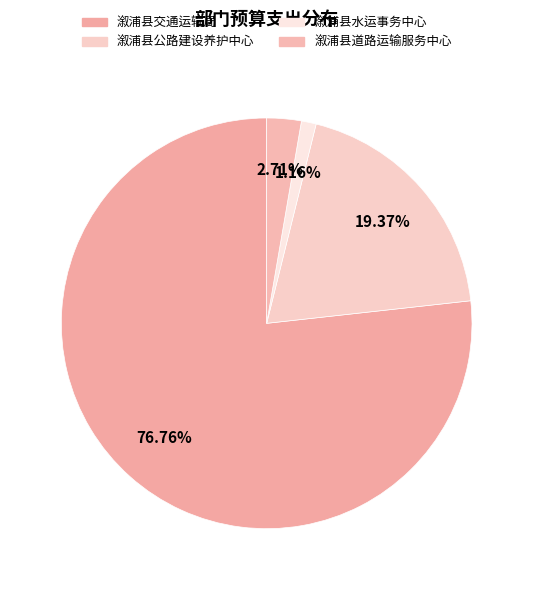

How many segments does this pie chart have?

4